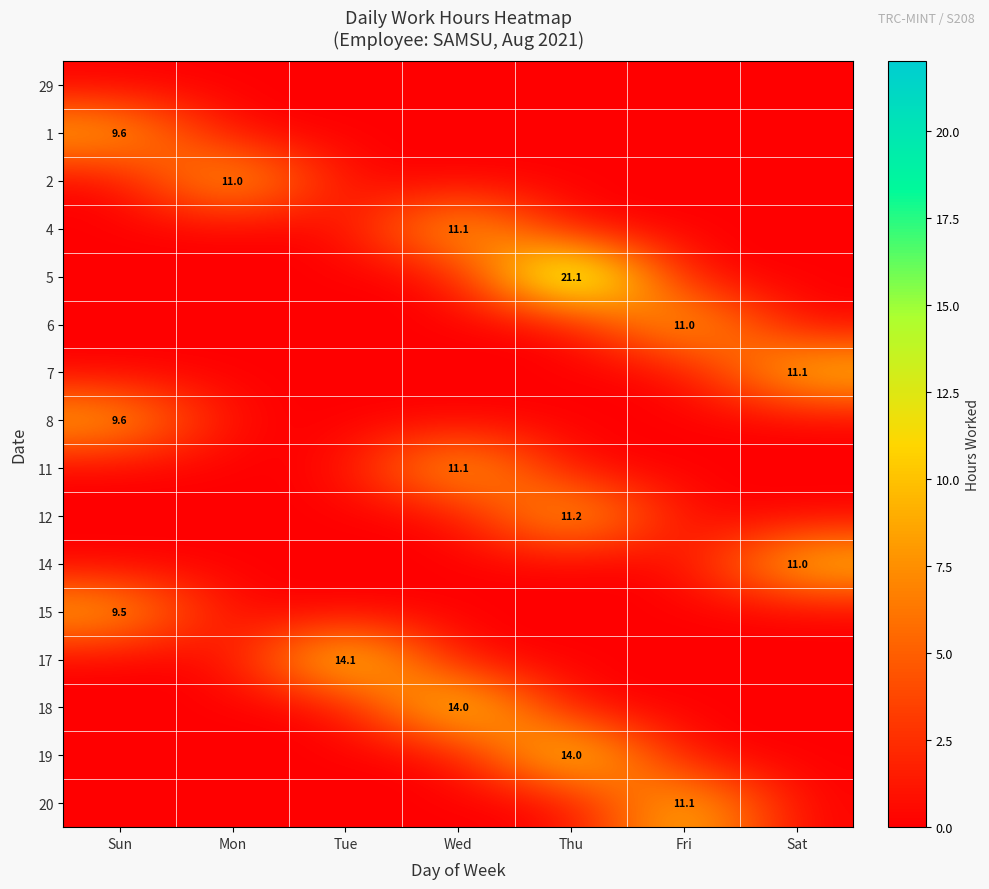

The value of 14 at Sat is 11.0. True or false?

True